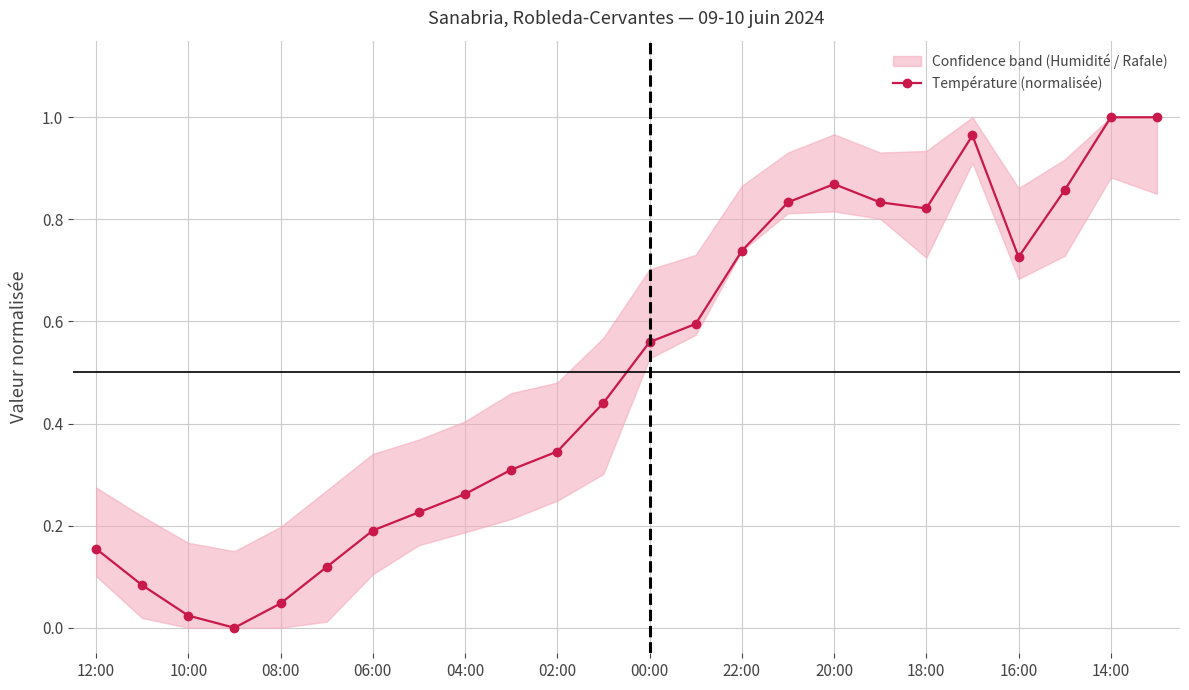

How many interior local peaks (higher than both neighbors) does the data have?

2